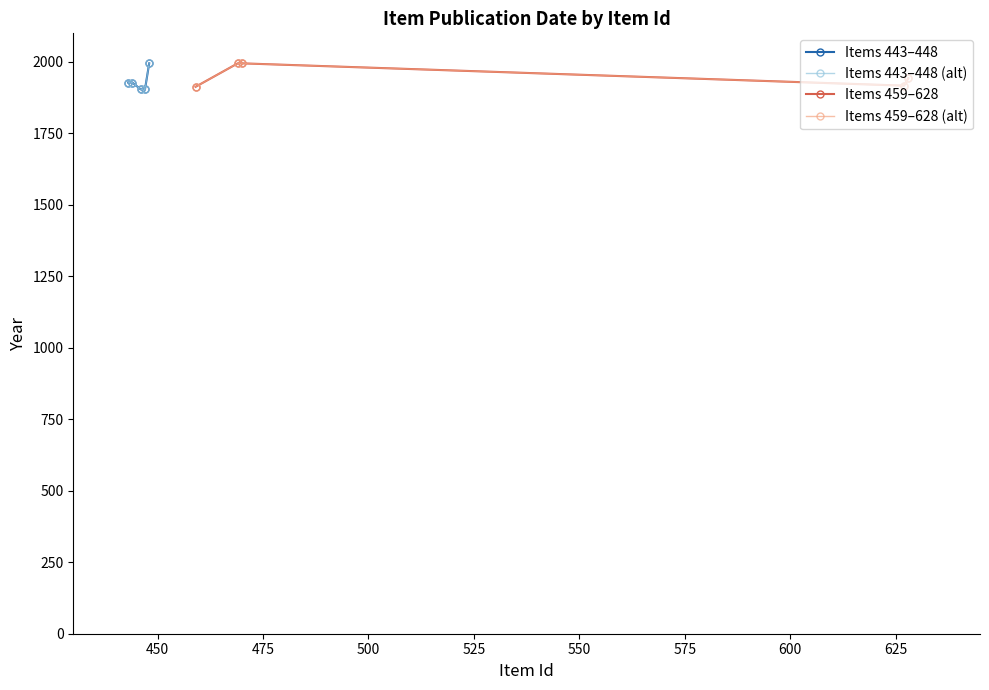

What is the value of the Items 459–628 (alt) point at the 4th from the left?

1917